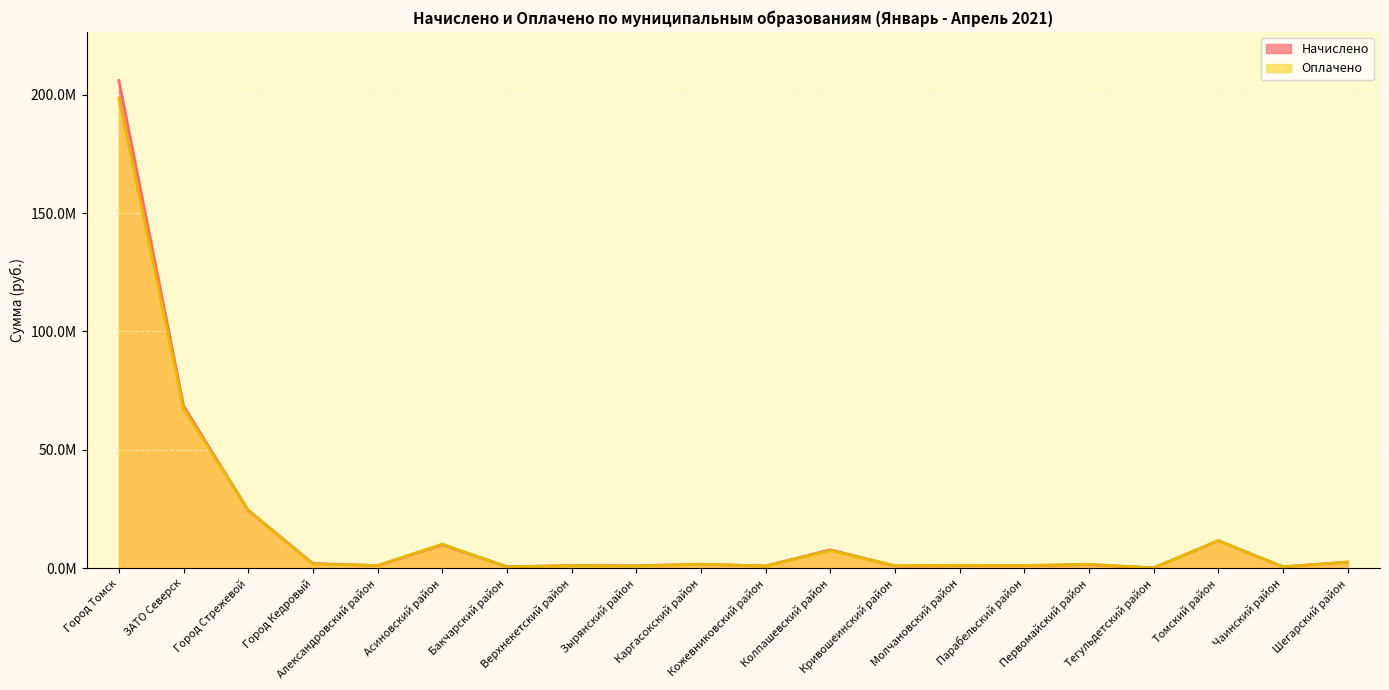

Where is the first local maximum for Начислено?

Асиновский район